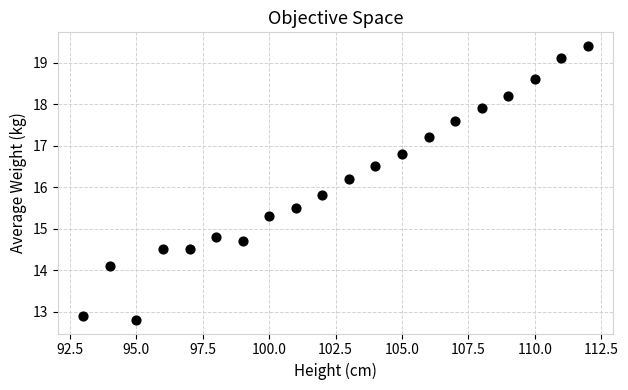

What is the range of X values (max minus min)?

19.0